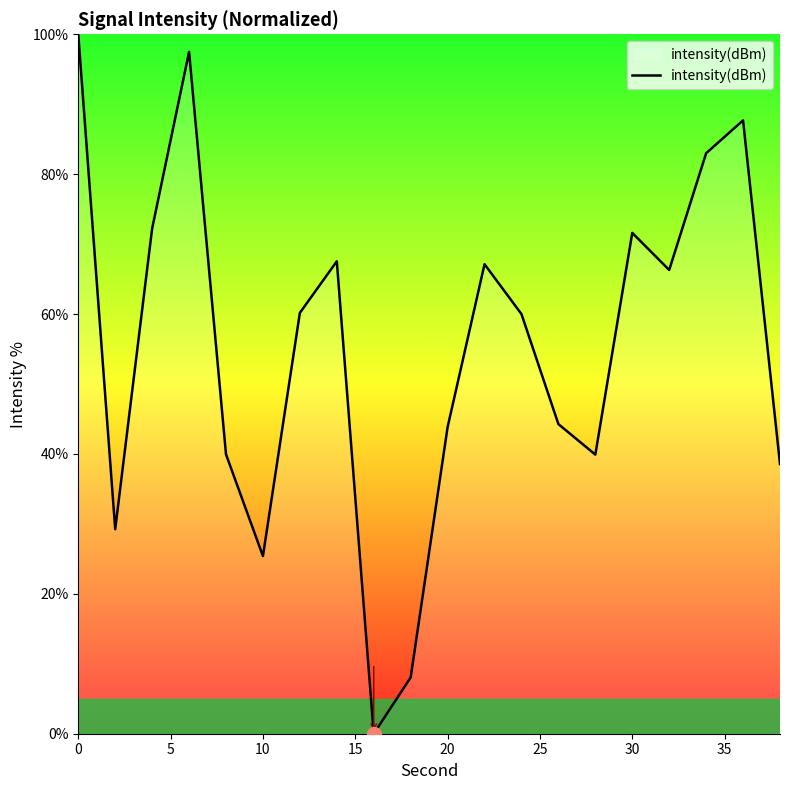

What is the maximum value shown in the chart?

100.0